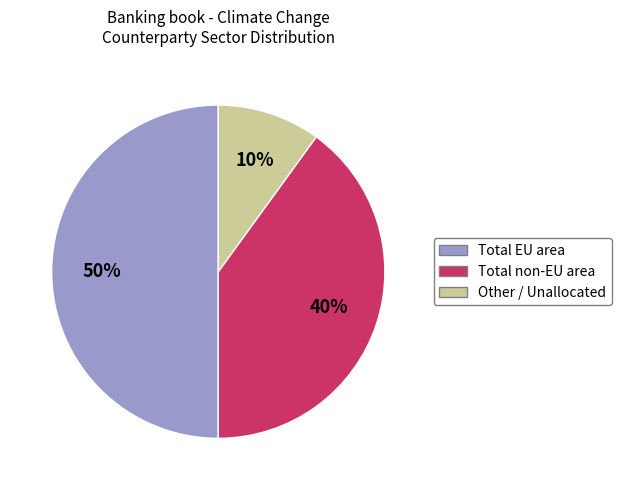

To the nearest percent, what is the average slice percentage?

33%